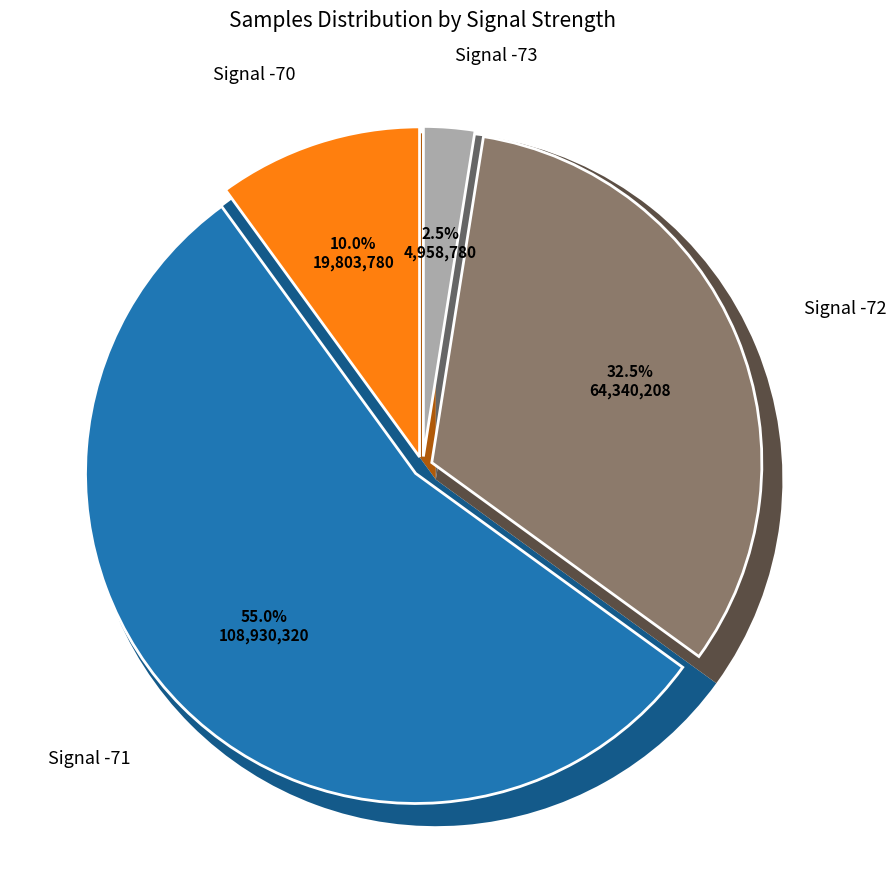

To the nearest percent, what percentage of the pie is 37?

2%